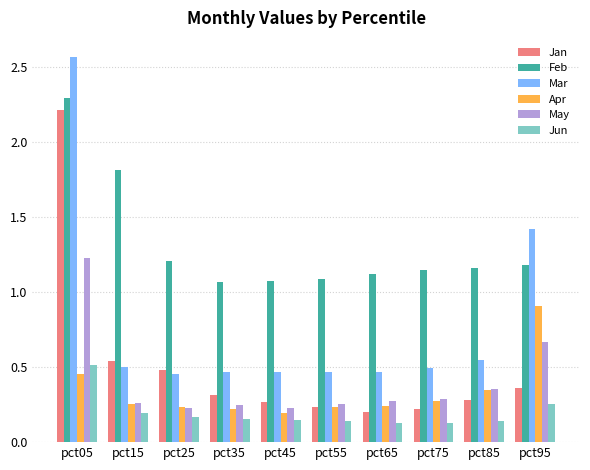

What are all the series names shown in the legend?

Jan, Feb, Mar, Apr, May, Jun